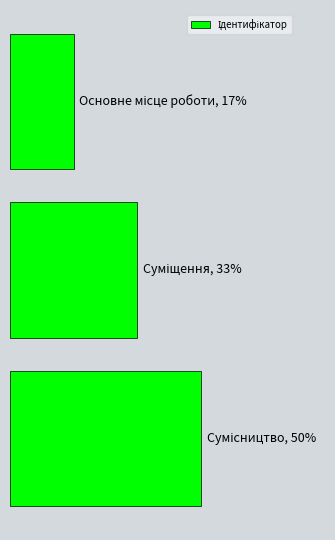

How many categories are shown in the chart?

3